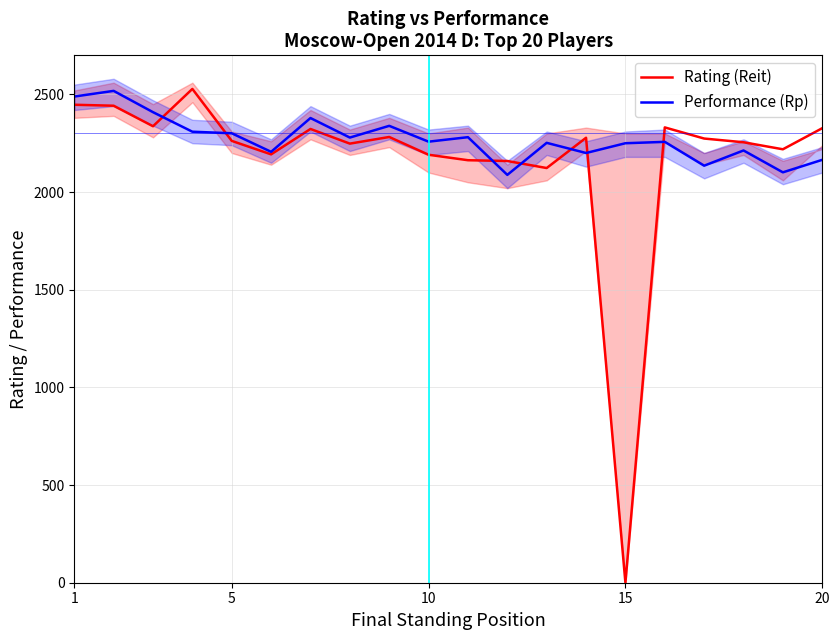

Which series has the largest total across all categories?

Performance (Rp)